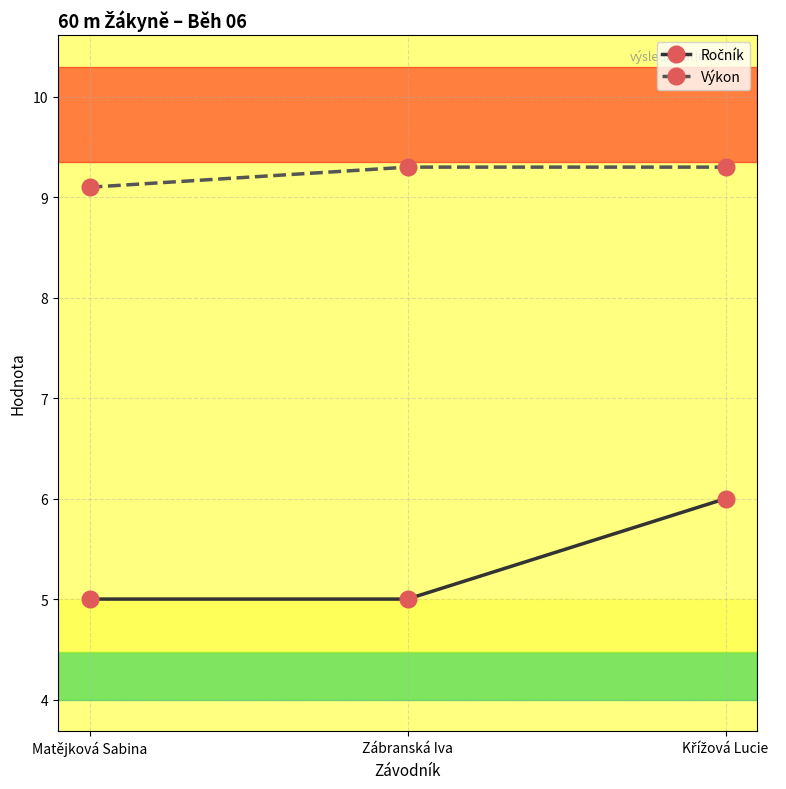

How many Výkon values are between 9 and 10?

3